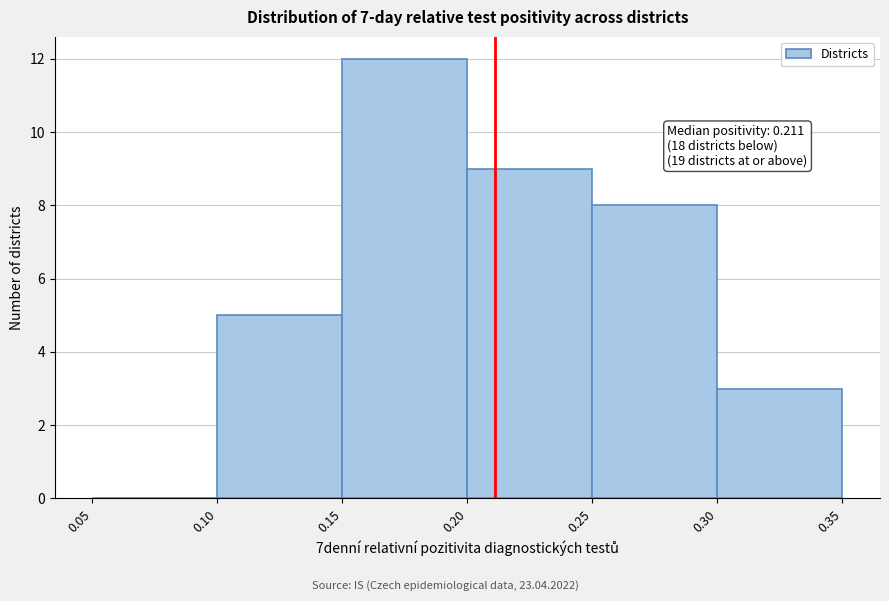

Over which range of the x-axis is the bar tallest?

0.15 to 0.20